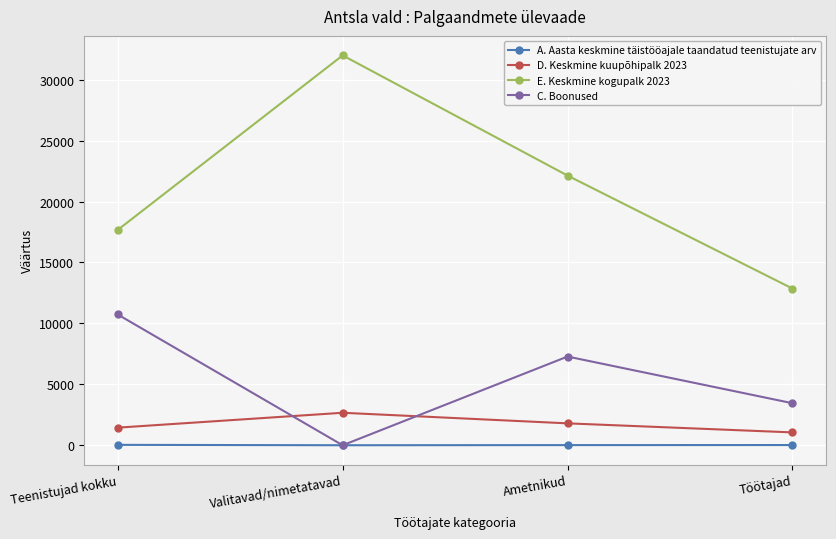

Which category has the highest value in the D. Keskmine kuupõhipalk 2023 series?

Valitavad/nimetatavad